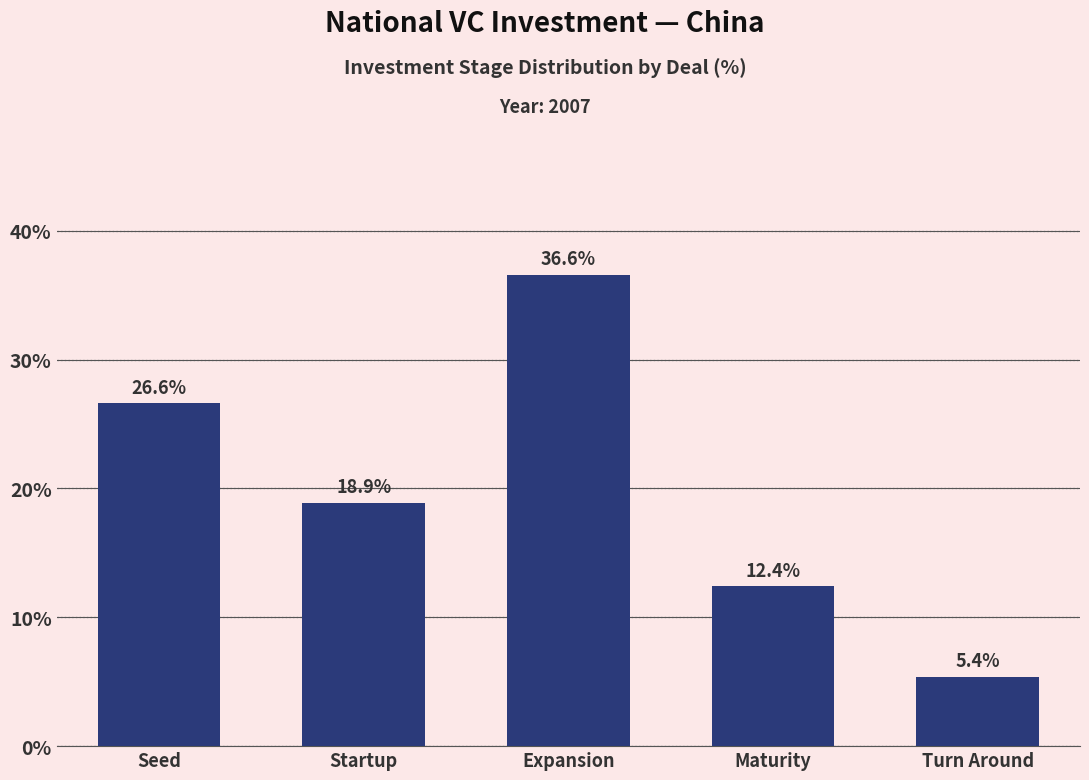

Reading right to left, transcribe all the data shown in this chart.

5.4	12.4	36.6	18.9	26.6